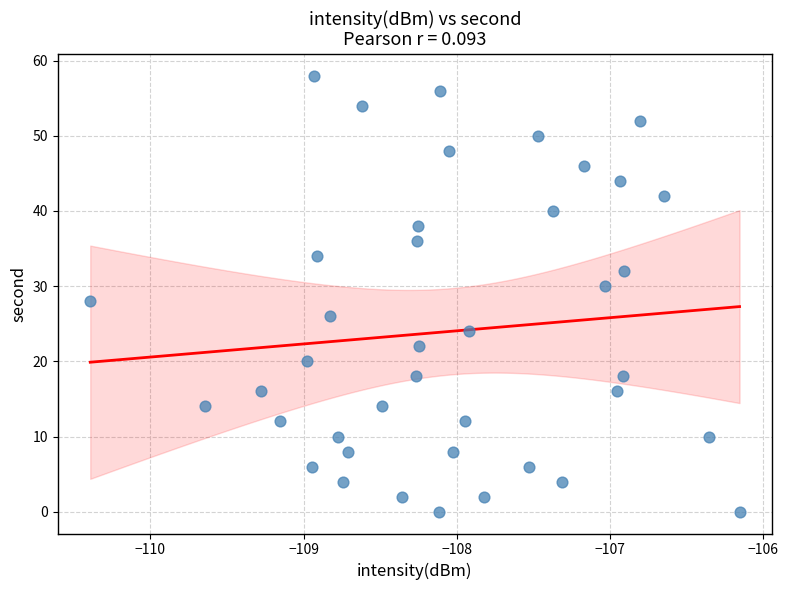

What is the range of Y values (max minus min)?

58